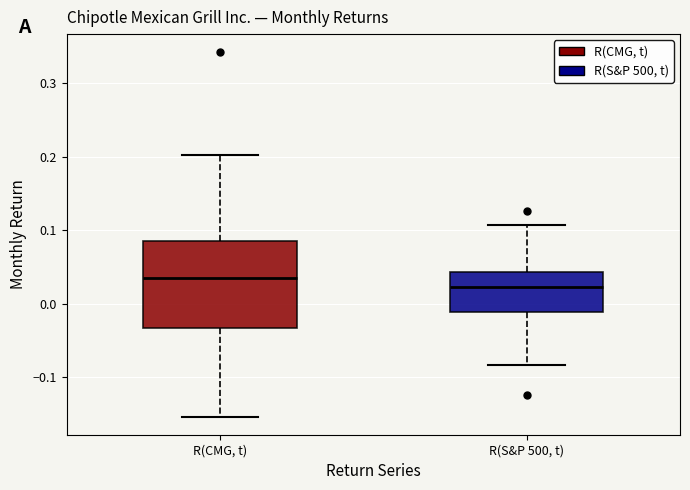

Comparing the boxes themselves (not the whiskers), which one is the tallest?

R(CMG, t)